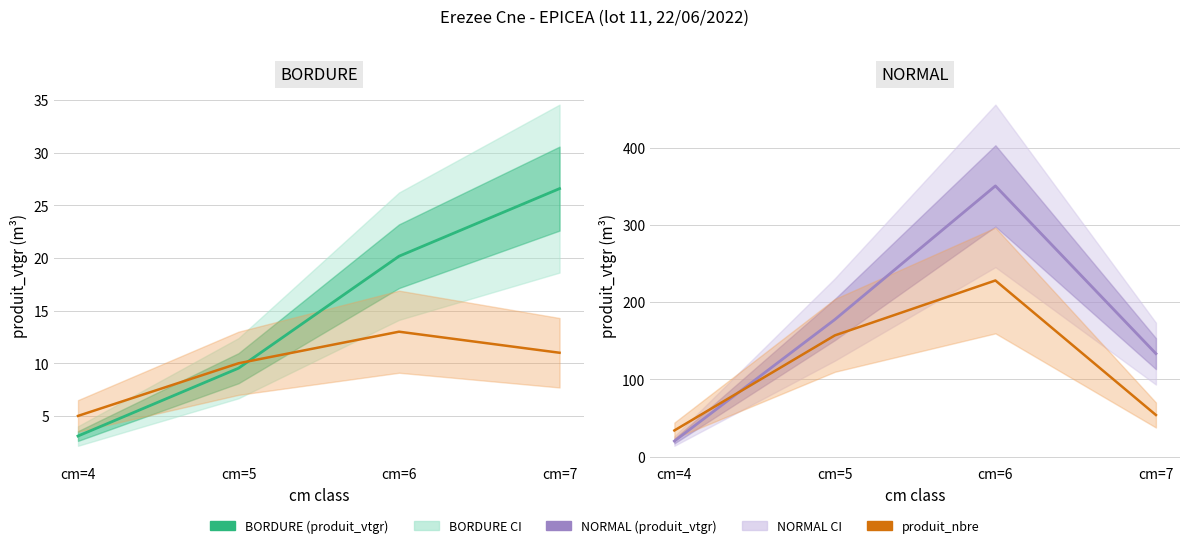

Where does the NORMAL (produit_vtgr) series first go above 177?

cm=5